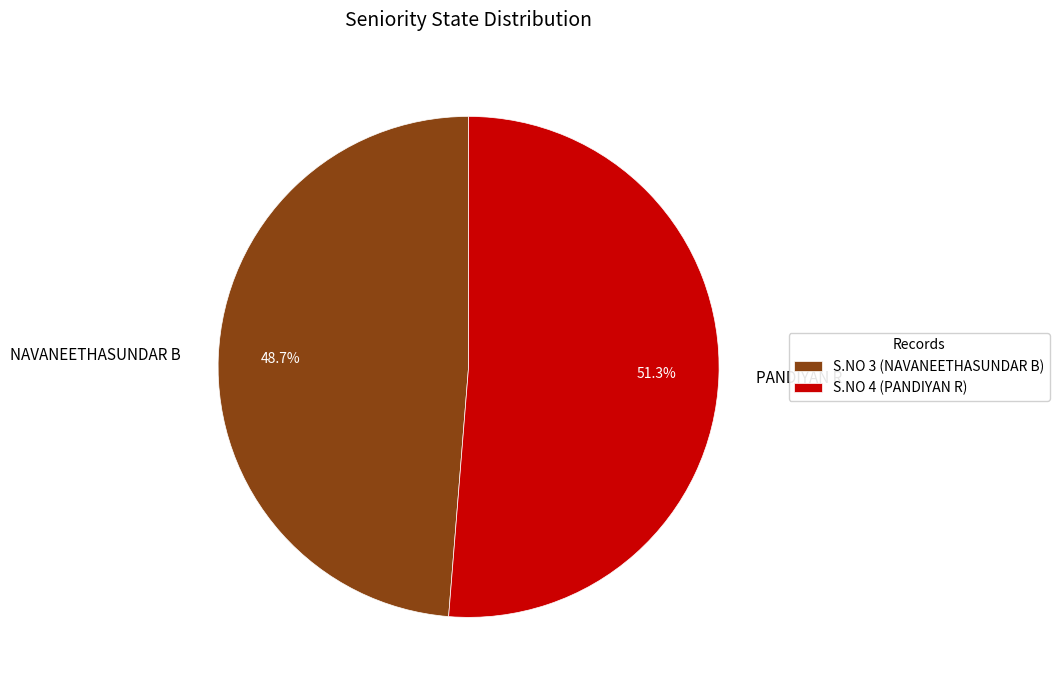

Which has a higher value, NAVANEETHASUNDAR B or PANDIYAN R?

PANDIYAN R